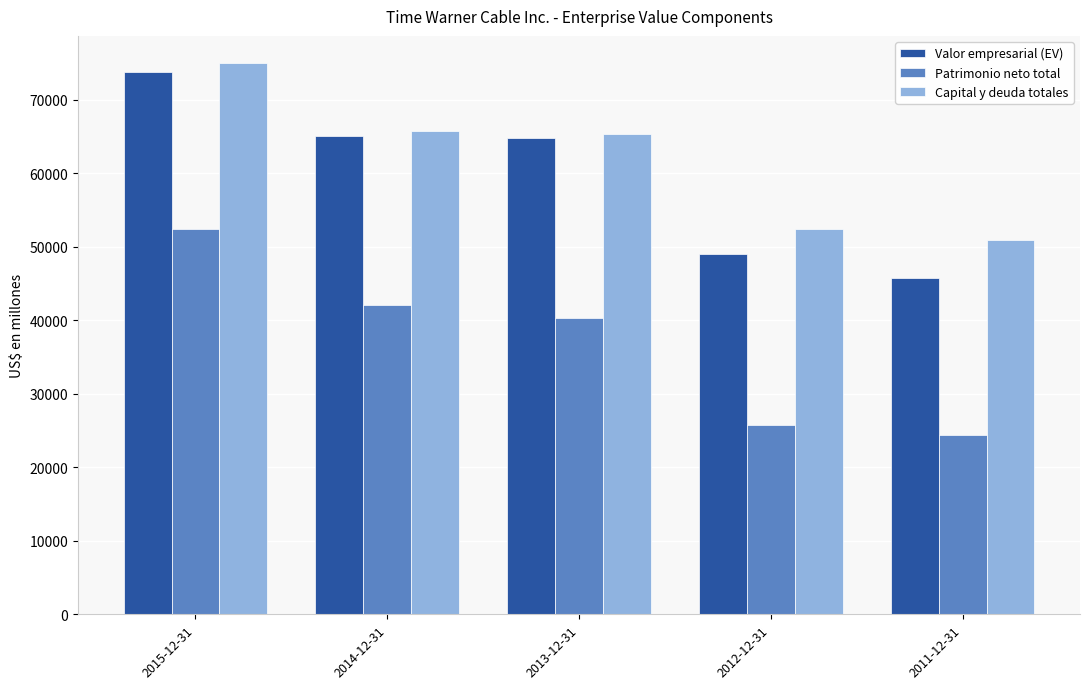

What is the value of the Capital y deuda totales bar at the 4th from the left?

52385